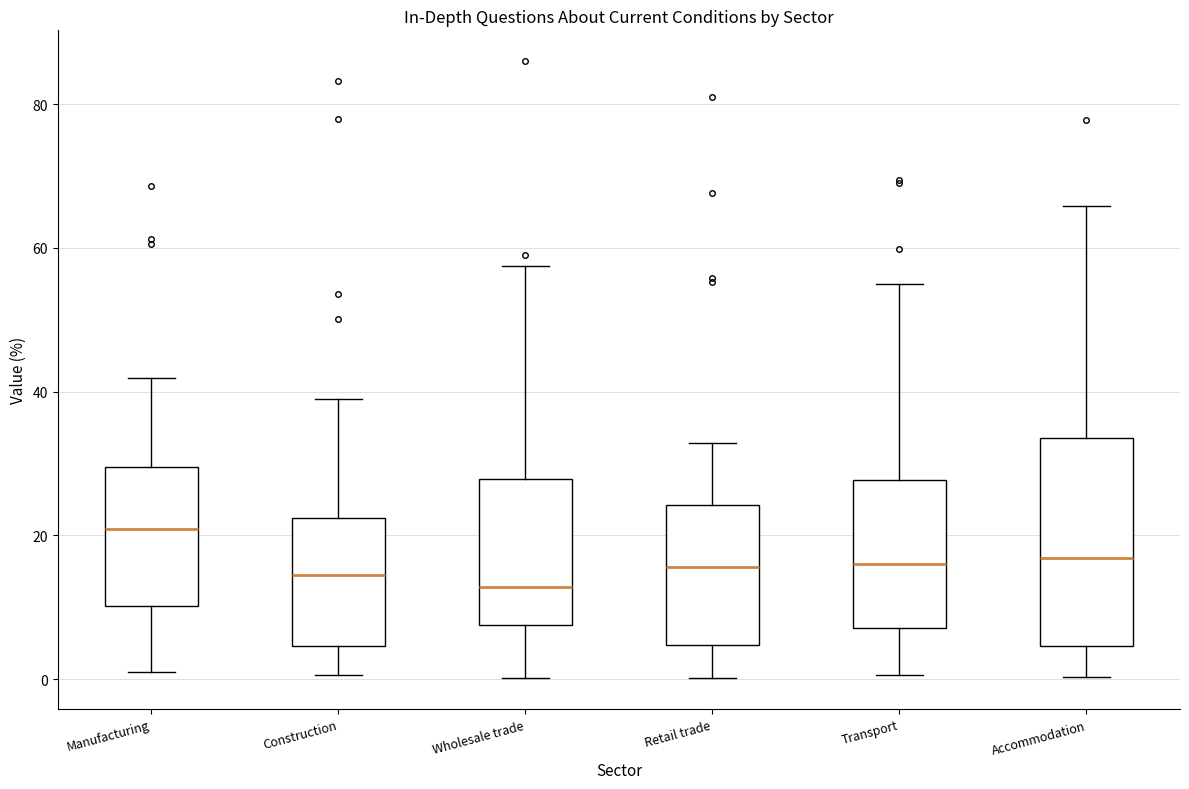

Which box is the tallest, from its lower edge to its upper edge?

Accommodation